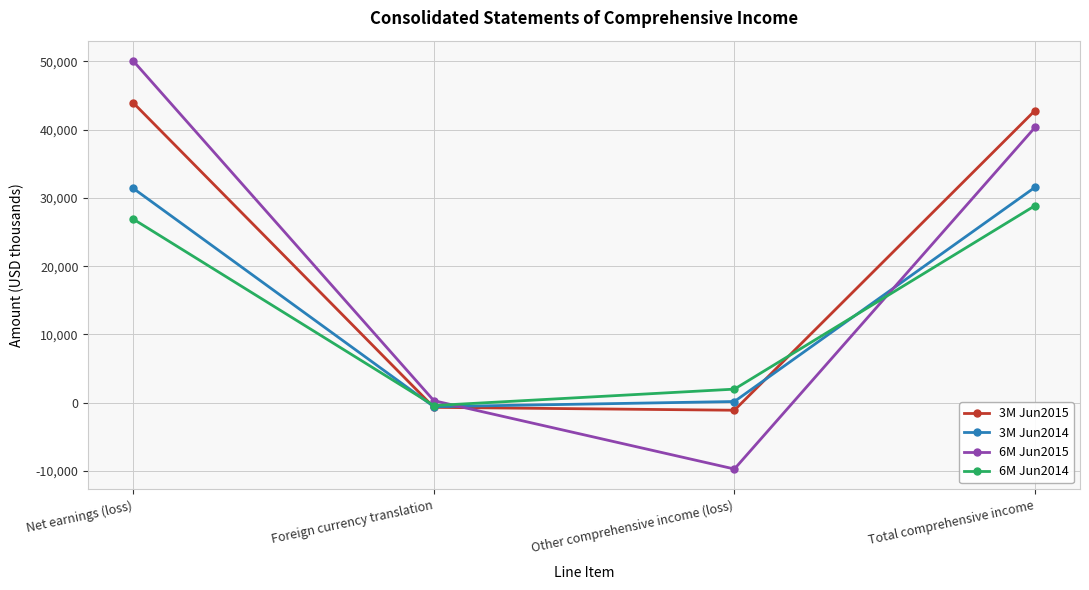

List the series in order of their peak value, lowest first.

6M Jun2014, 3M Jun2014, 3M Jun2015, 6M Jun2015